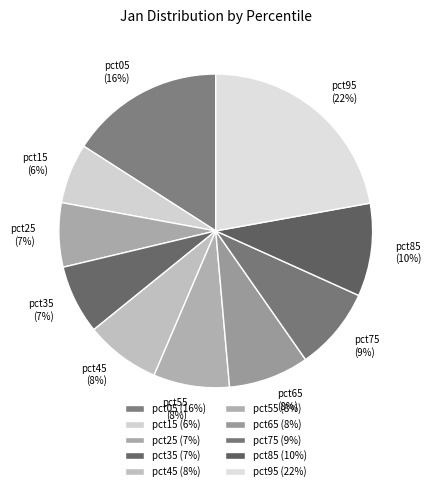

How many slices are in this pie chart?

10